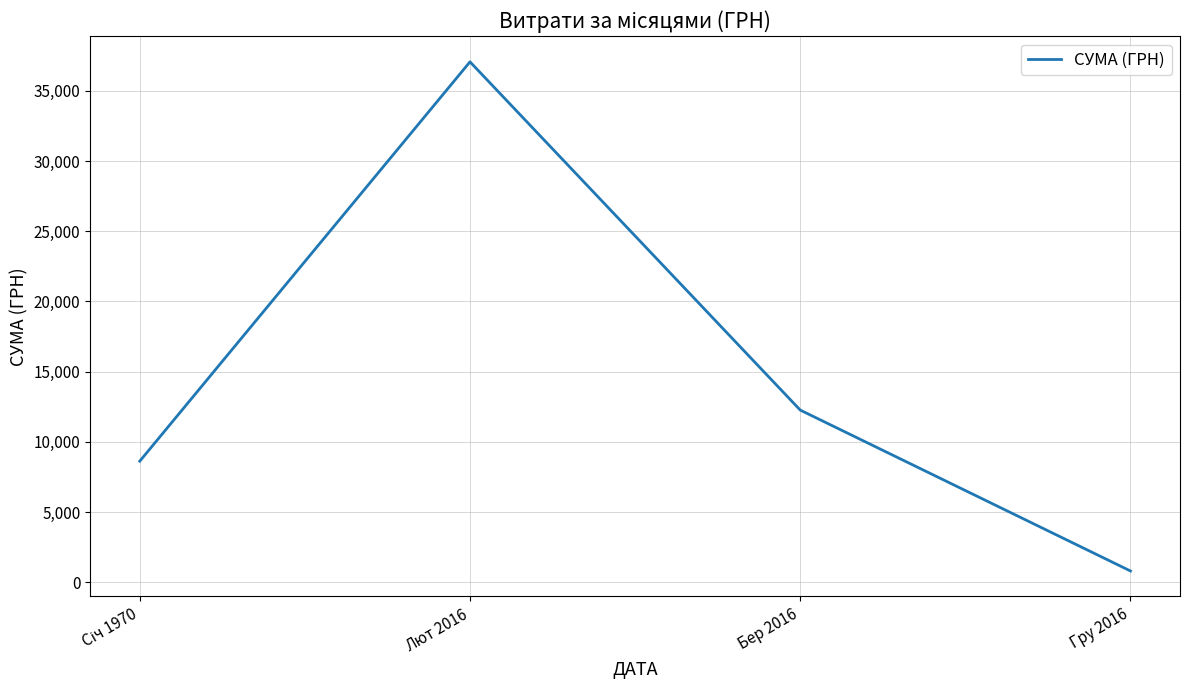

At which label is the value closest to 18930?

Бер 2016